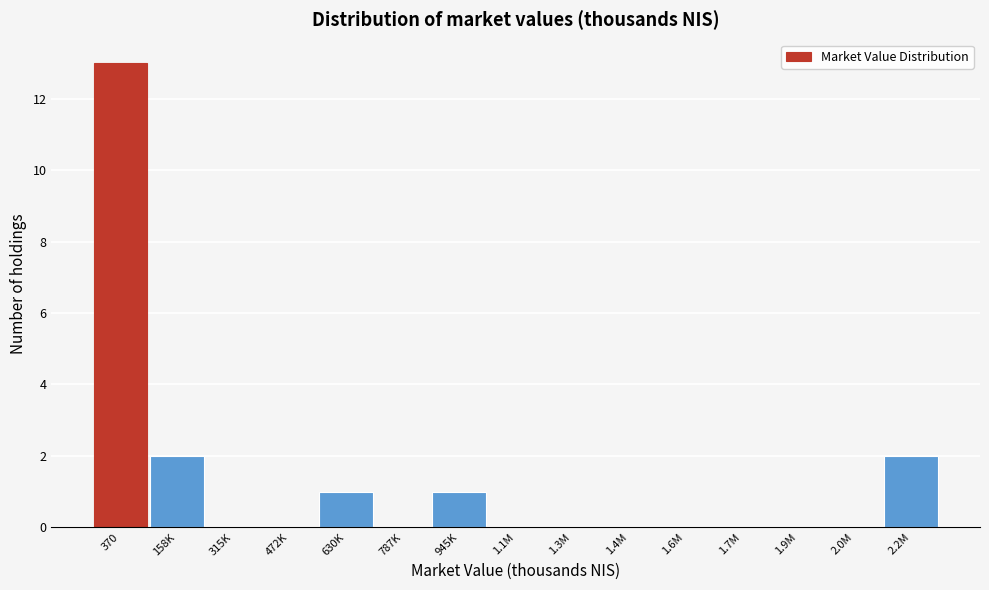

Reading left to right, list all the values displayed in this chart.

370=13	158K=2	315K=0	472K=0	630K=1	787K=0	945K=1	1.1M=0	1.3M=0	1.4M=0	1.6M=0	1.7M=0	1.9M=0	2.0M=0	2.2M=2